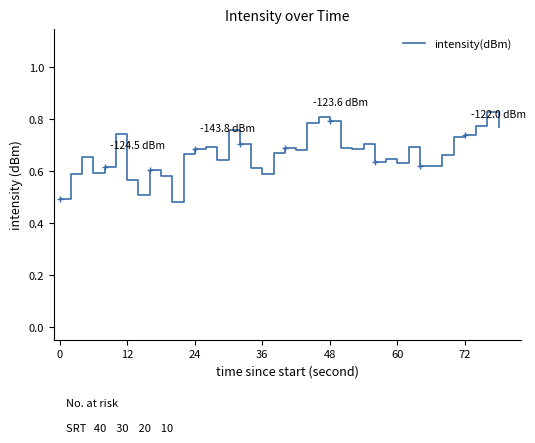

What is the difference between the maximum and minimum values?

0.3